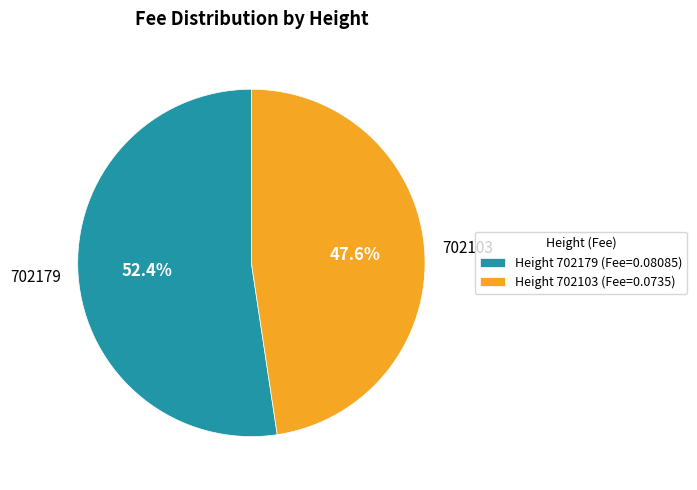

Which slice represents more than half of the pie?

702179